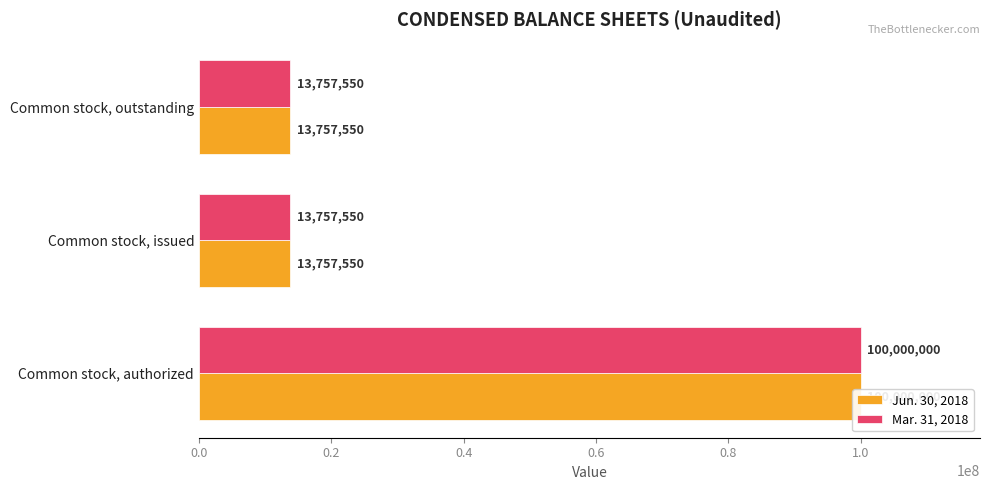

What is the difference between the maximum and second lowest values in the Jun. 30, 2018 series?

86242450